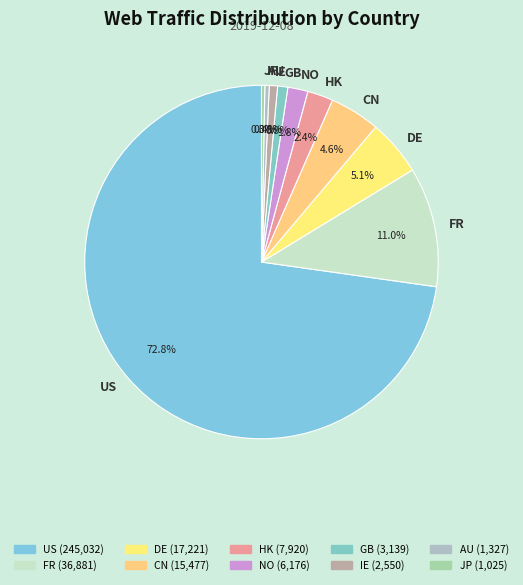

Which slice is the largest?

US